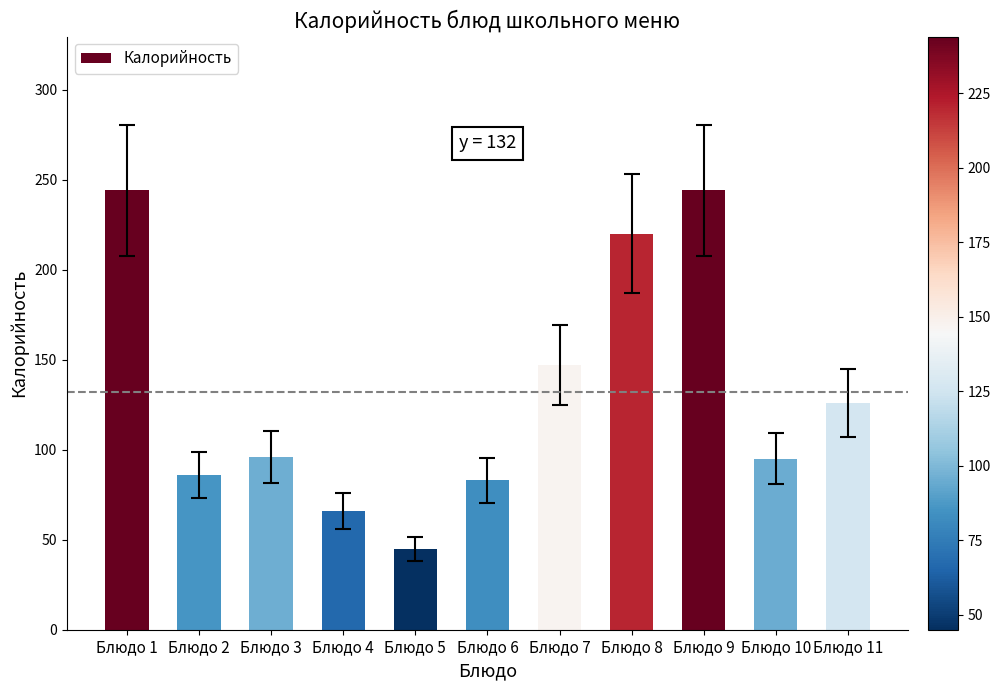

What is the value of the 5th bar from the left?

45